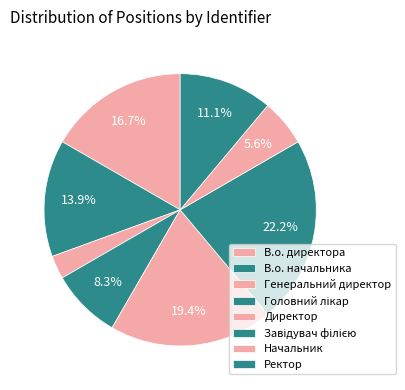

How many slices are in this pie chart?

8